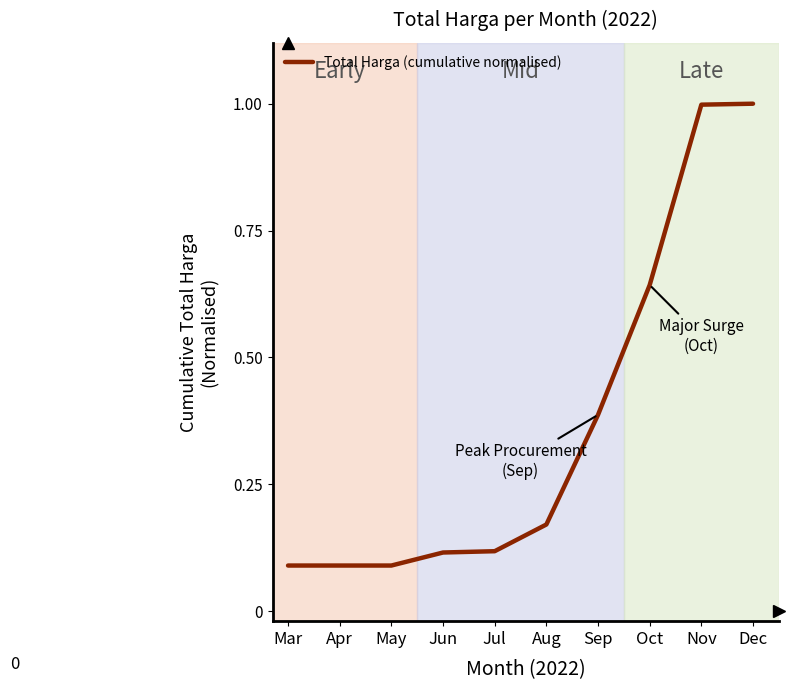

What is the greatest value displayed?

1.0